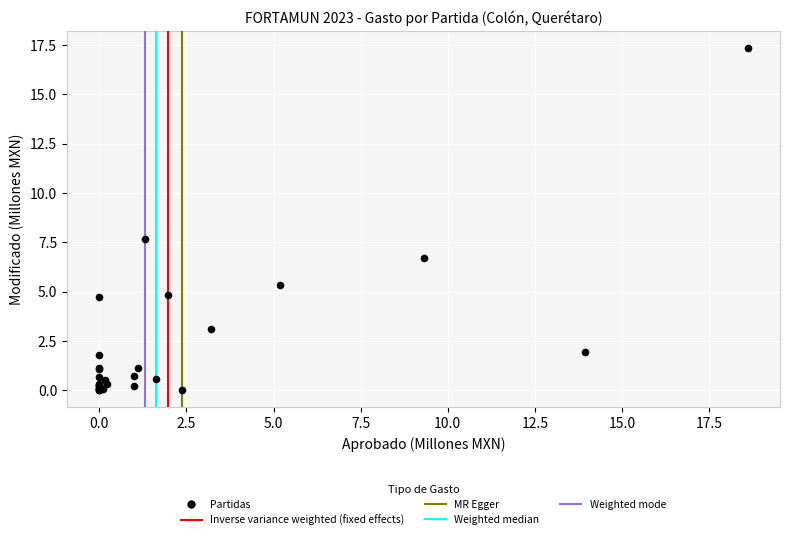

What Y value in the scatter plot is closest to 8?

7.6